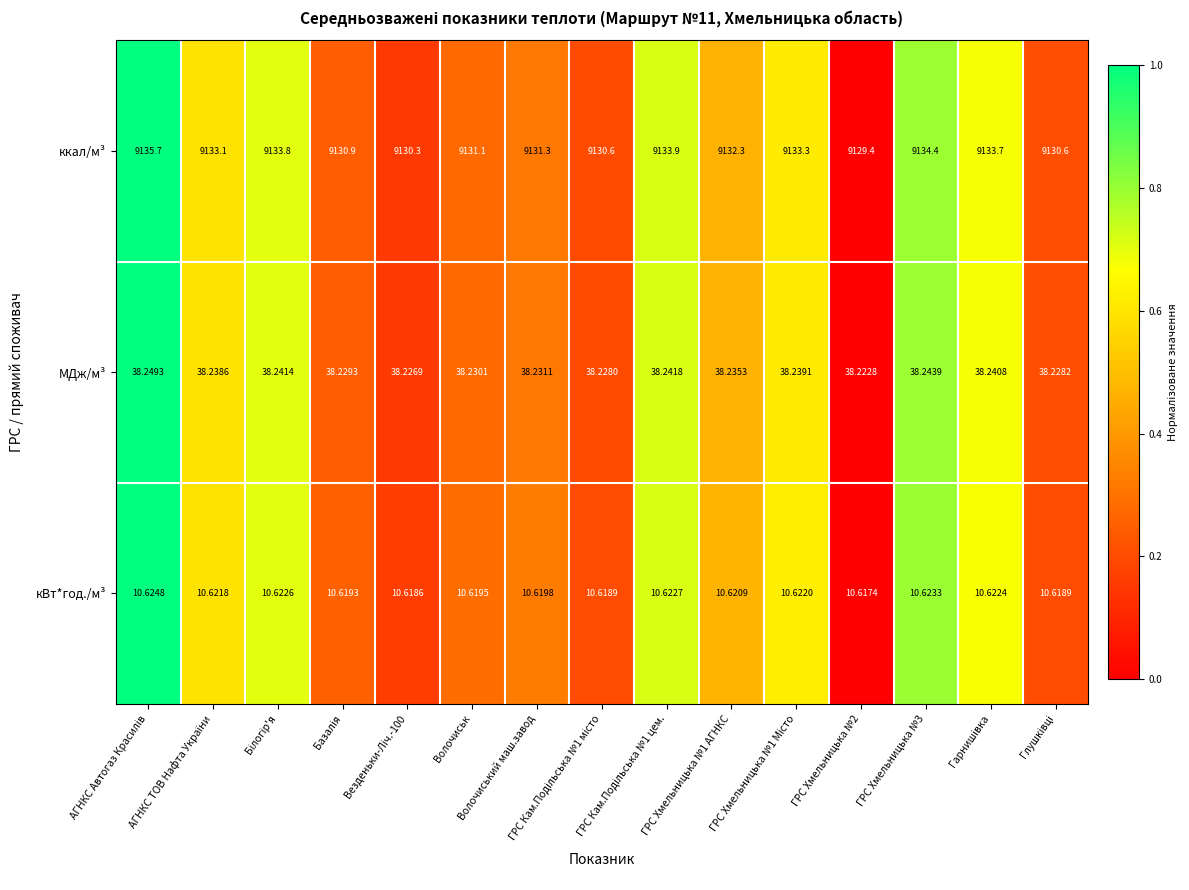

Which series has the largest total across all categories?

ккал/м³